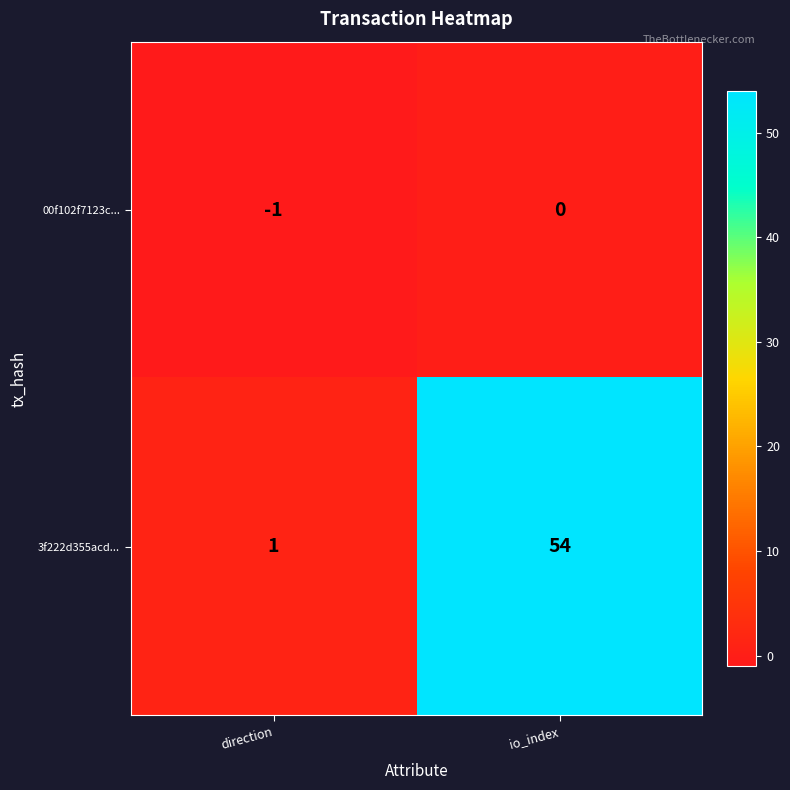

What is the sum of all 3f222d355acd... values?

55